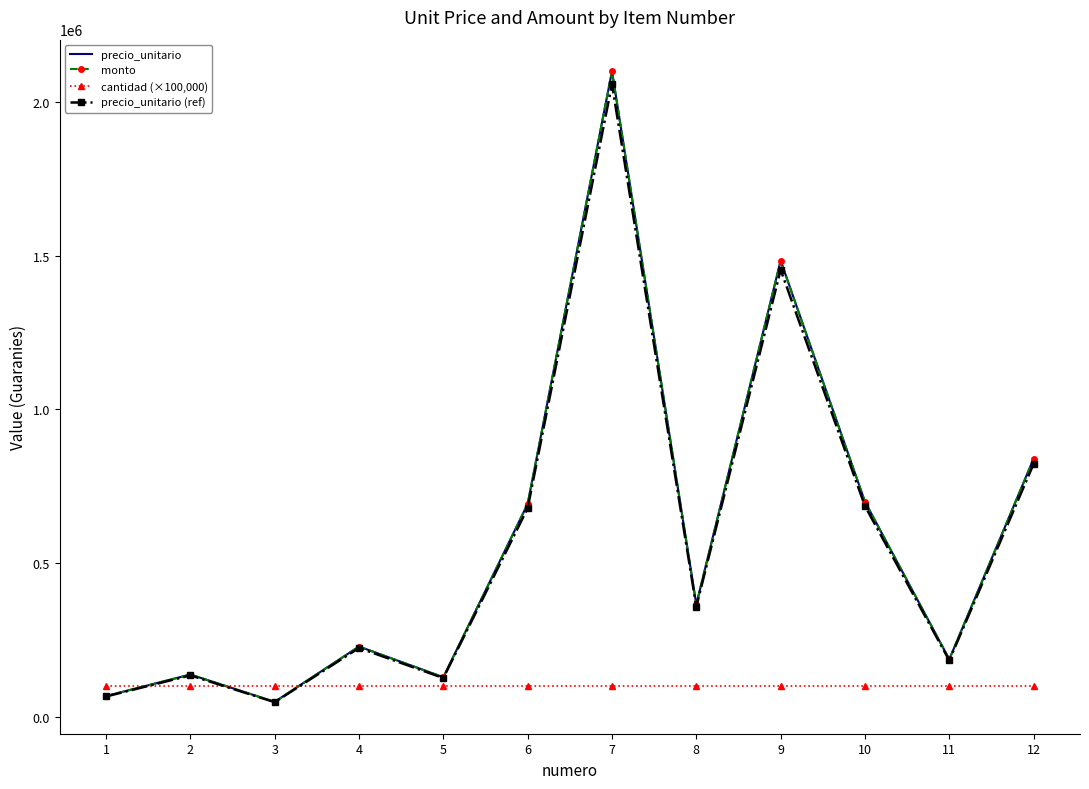

What is the value of the cantidad (×100,000) point at the 11th from the left?

100000.0